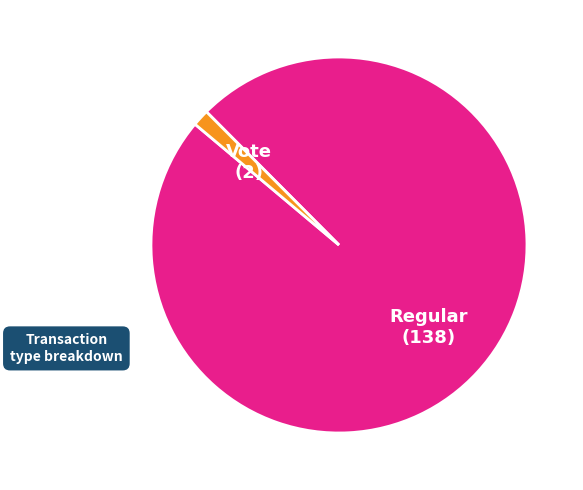

Count the number of slices in the pie.

2